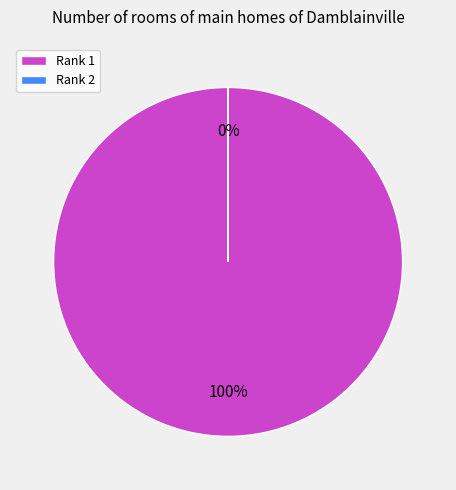

Does 2 represent more than half of the total?

No